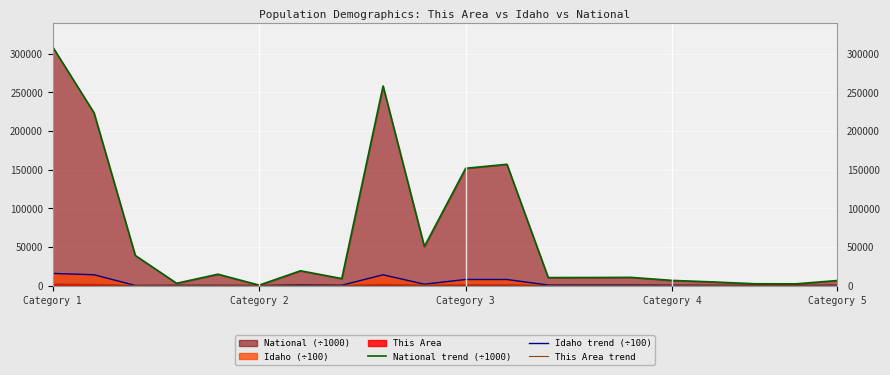

Which series has the largest range (max minus min)?

National trend (÷1000)